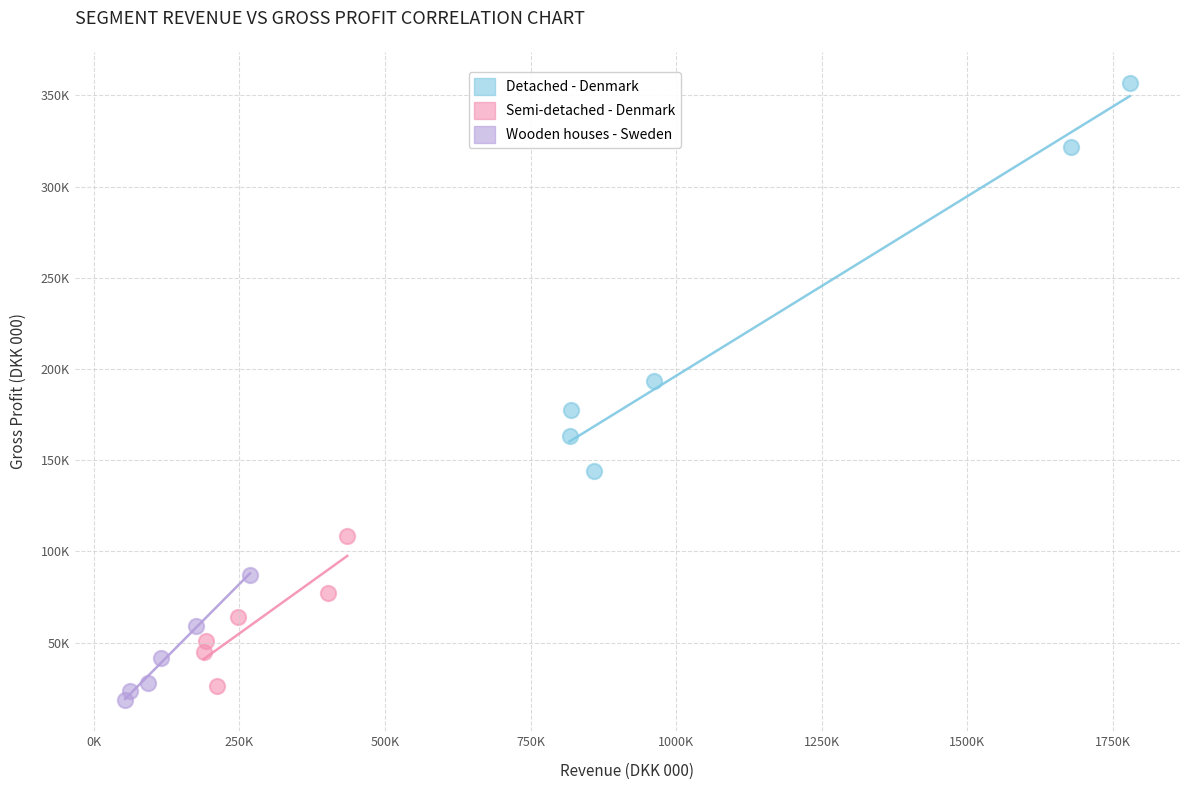

Which series contains the highest Y value?

Detached - Denmark